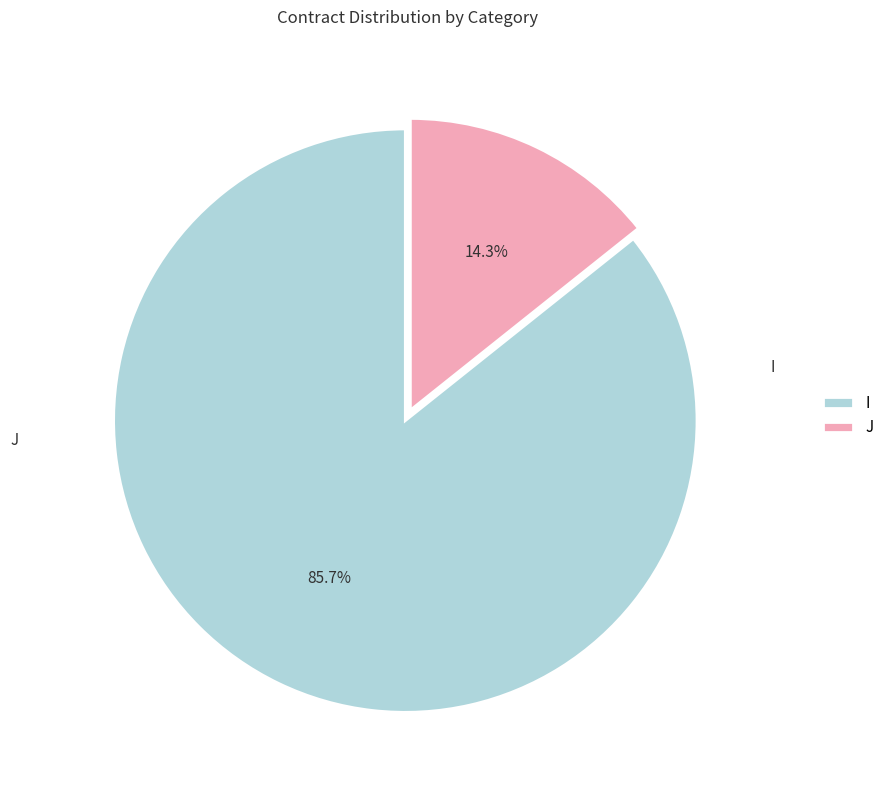

To the nearest percent, what portion does J represent?

14%